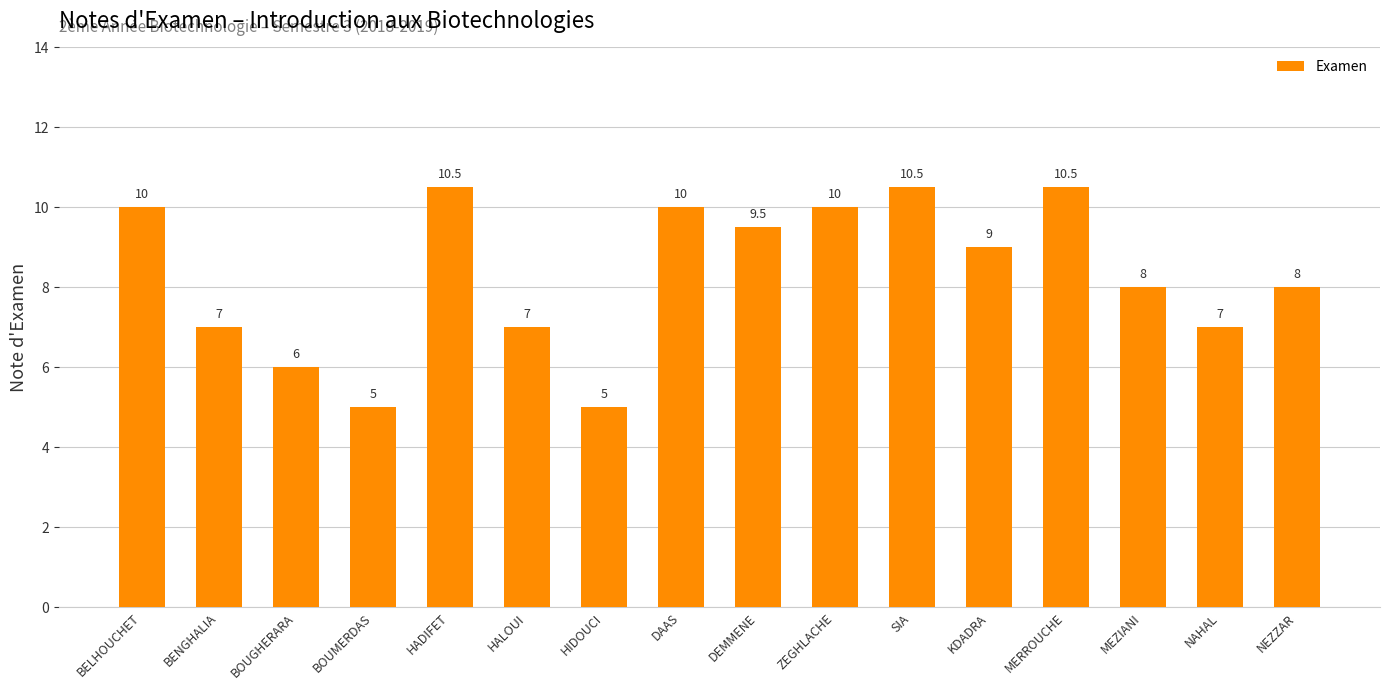

What position from the left is KDADRA?

12